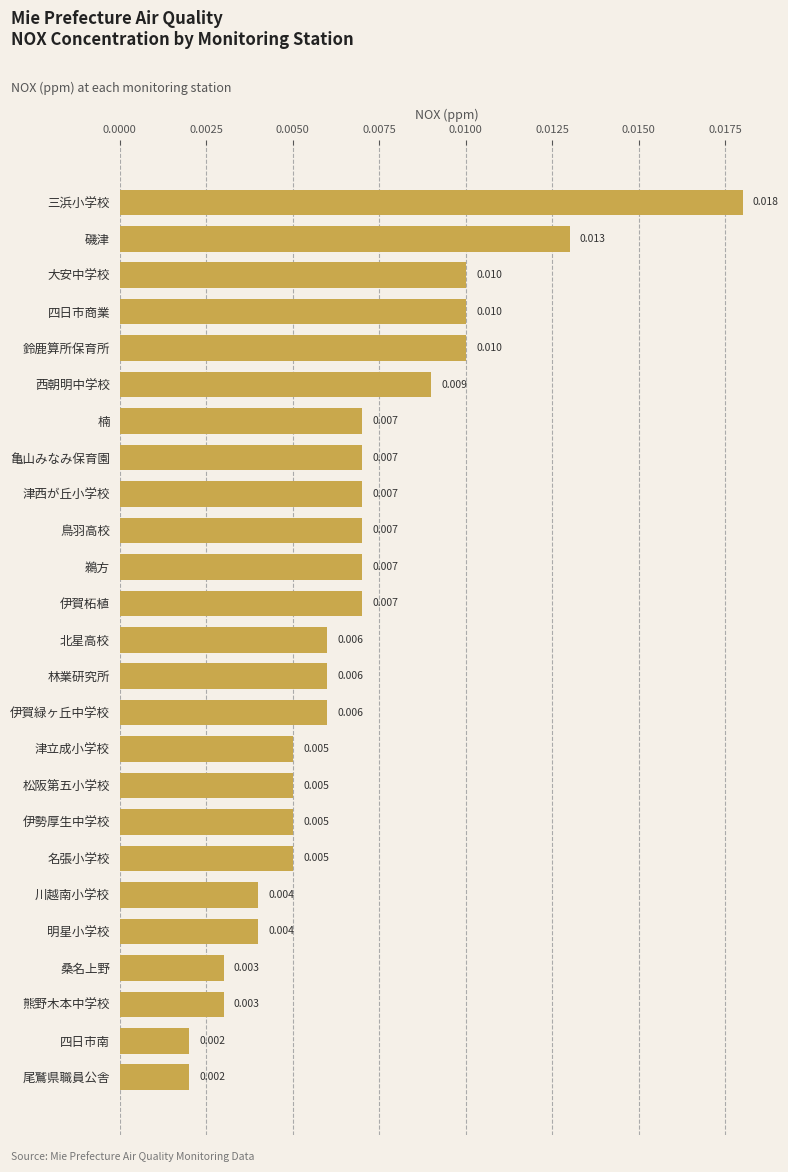

What is the label of the 22nd bar from the bottom?

四日市商業